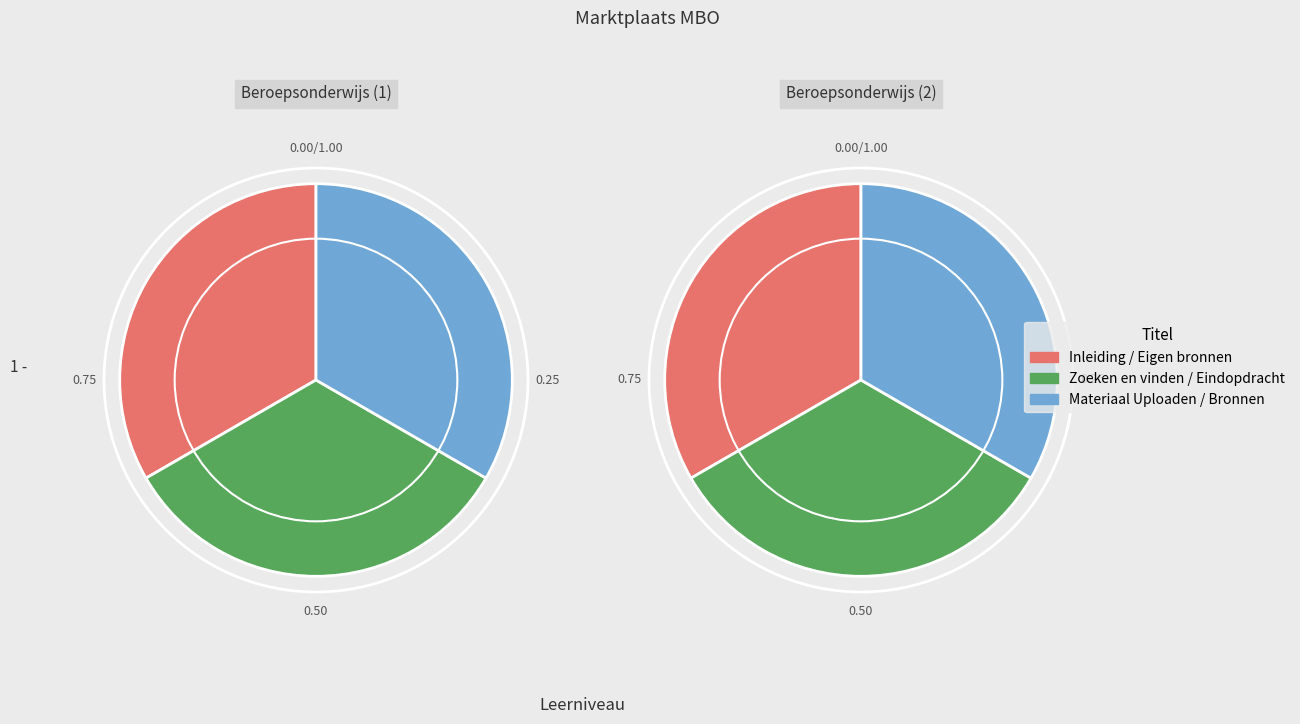

The Eindopdracht slice represents 30% of the pie. True or false?

False